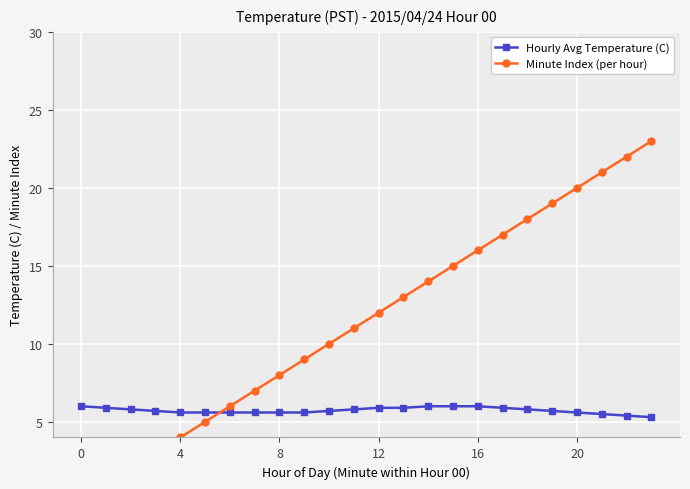

What is the average value of the Minute Index (per hour) series?

11.5